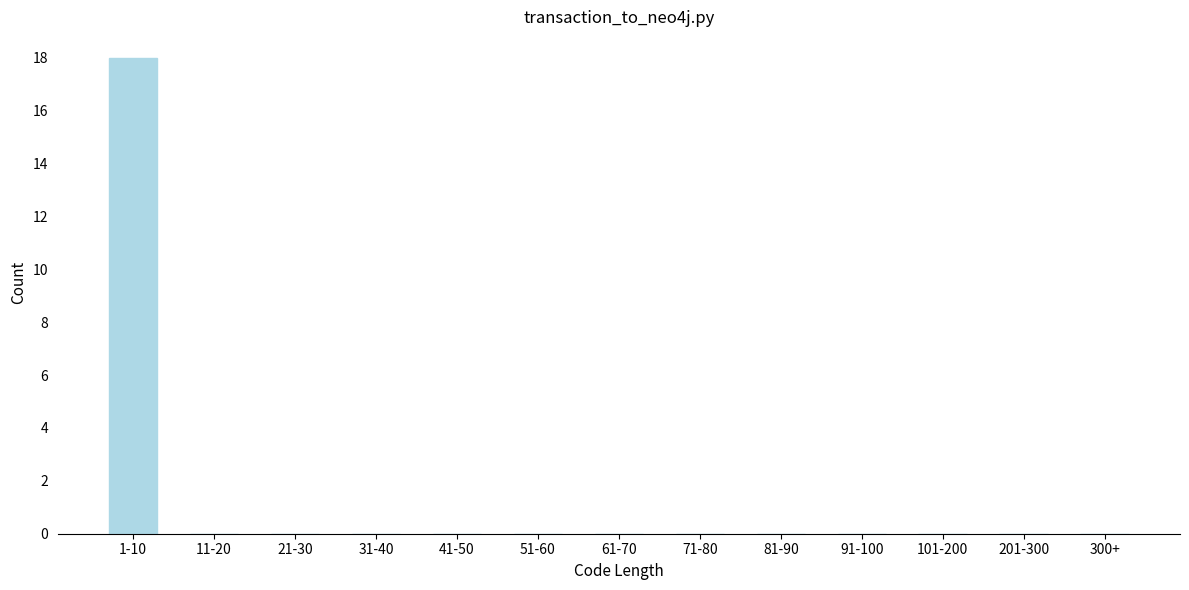

Reading left to right, list all the values displayed in this chart.

1-10=18	11-20=0	21-30=0	31-40=0	41-50=0	51-60=0	61-70=0	71-80=0	81-90=0	91-100=0	101-200=0	201-300=0	300+=0